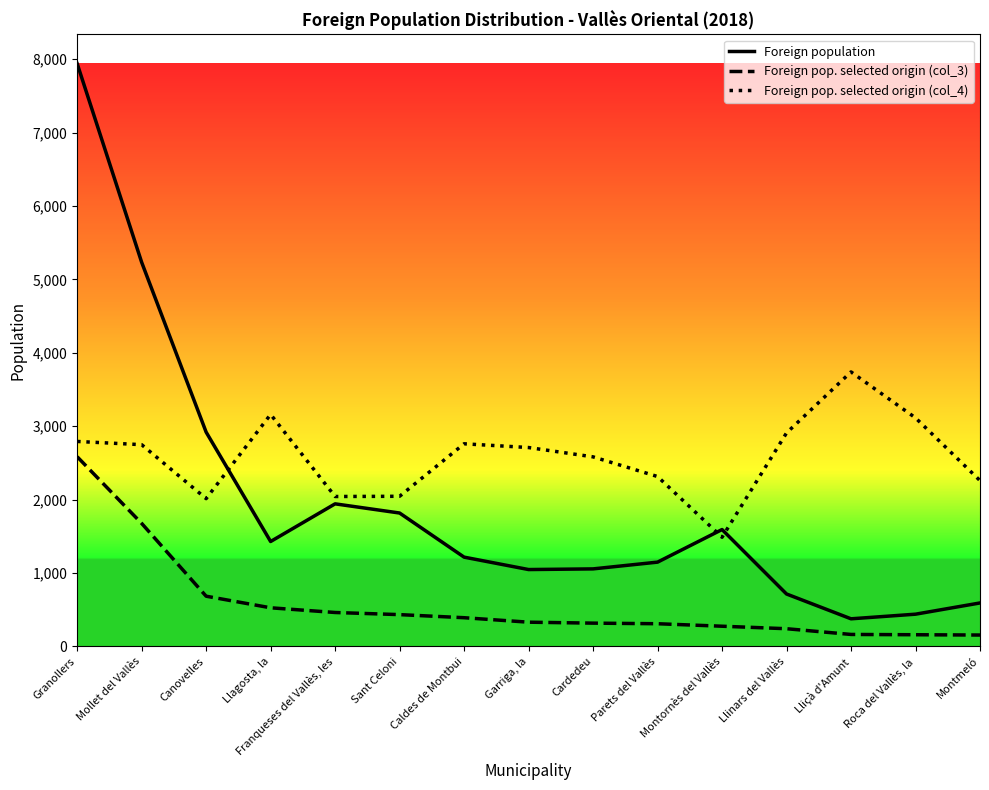

What is the difference between the maximum and minimum values in the Foreign population series?

7563